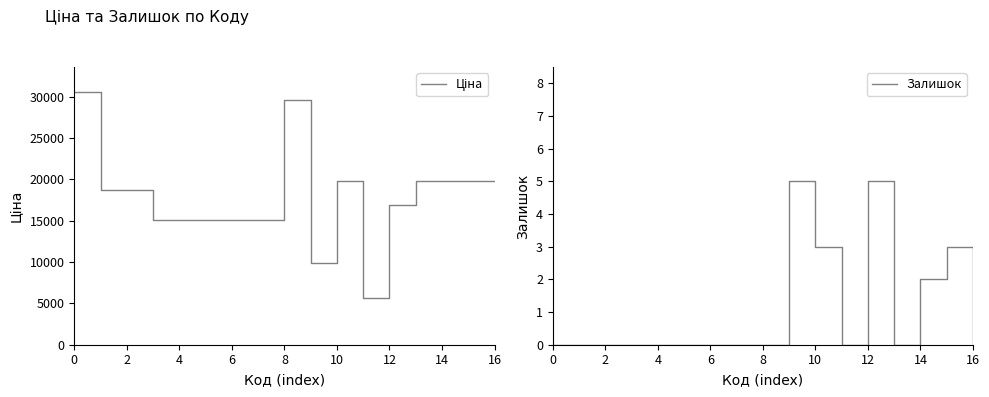

In Ціна, how many points are lower than both neighbors (excluding endpoints)?

2